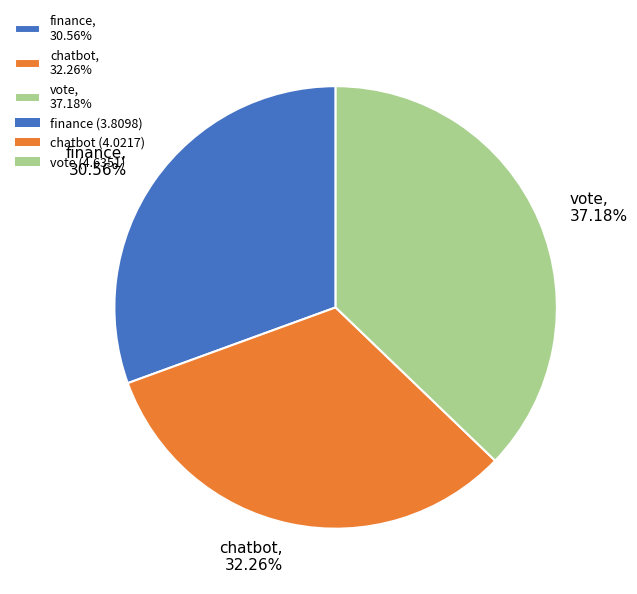

The chatbot slice represents 32% of the pie. True or false?

True